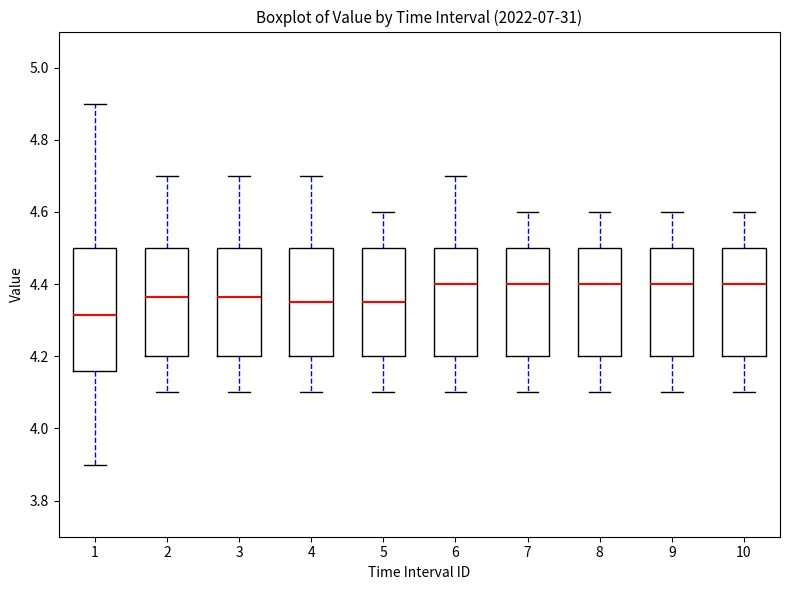

Comparing the boxes themselves (not the whiskers), which one is the tallest?

1